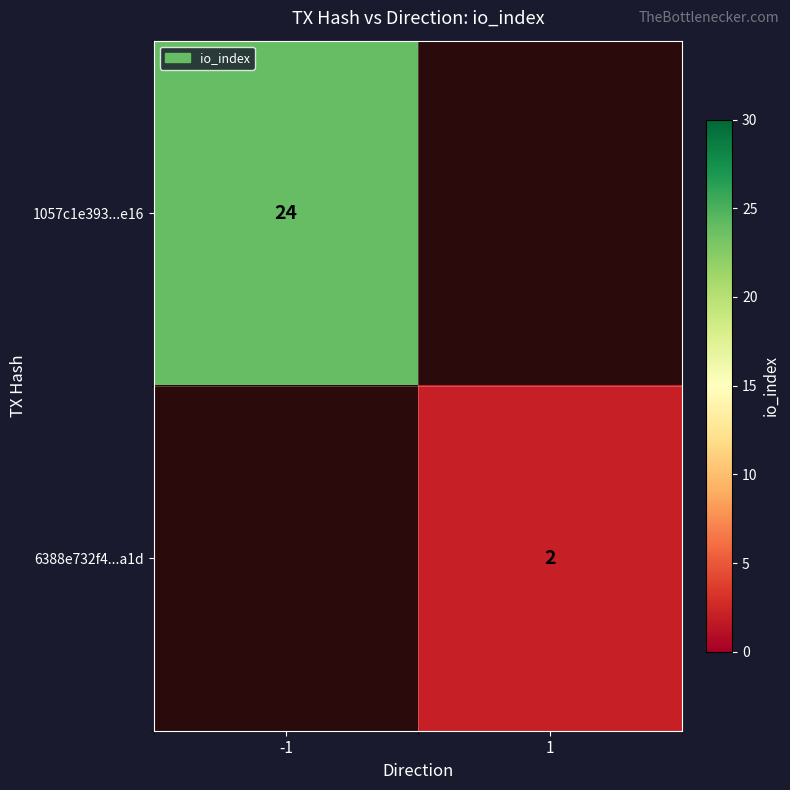

True or false: 6388e732f4...a1d has a value of 2 at 1.

True